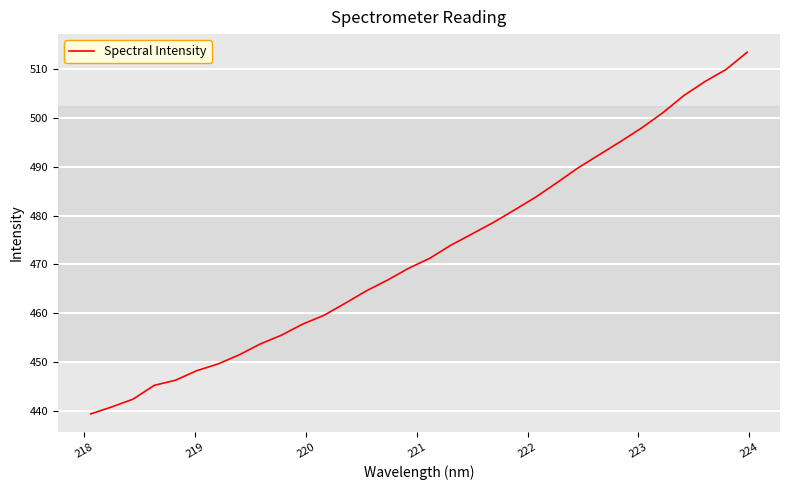

What is the greatest value displayed?

513.5